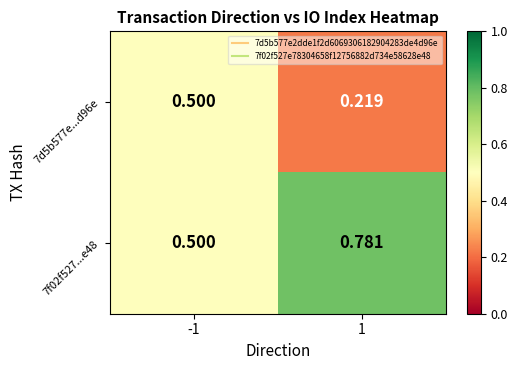

Is the value of 7d5b577e...d96e at -1 greater than the value of 7f02f527...e48 at 1?

No